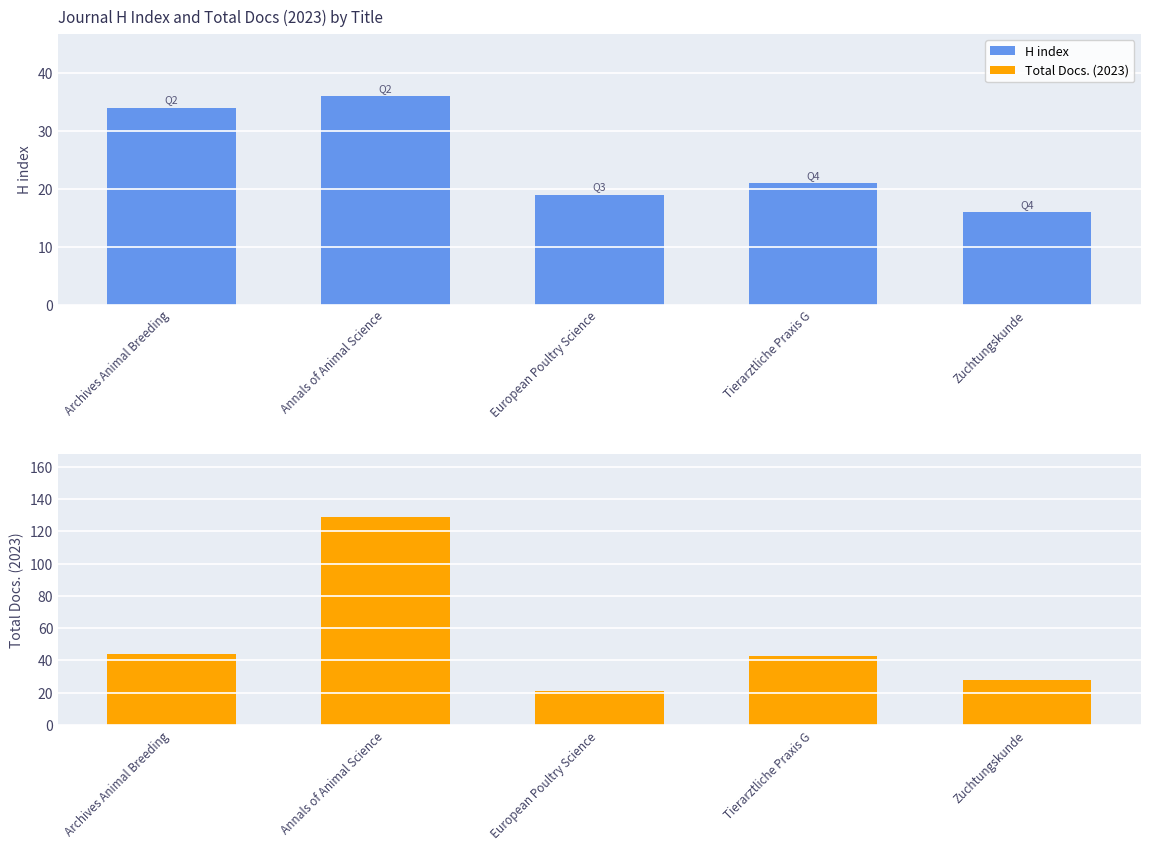

How many series are shown in this chart?

2